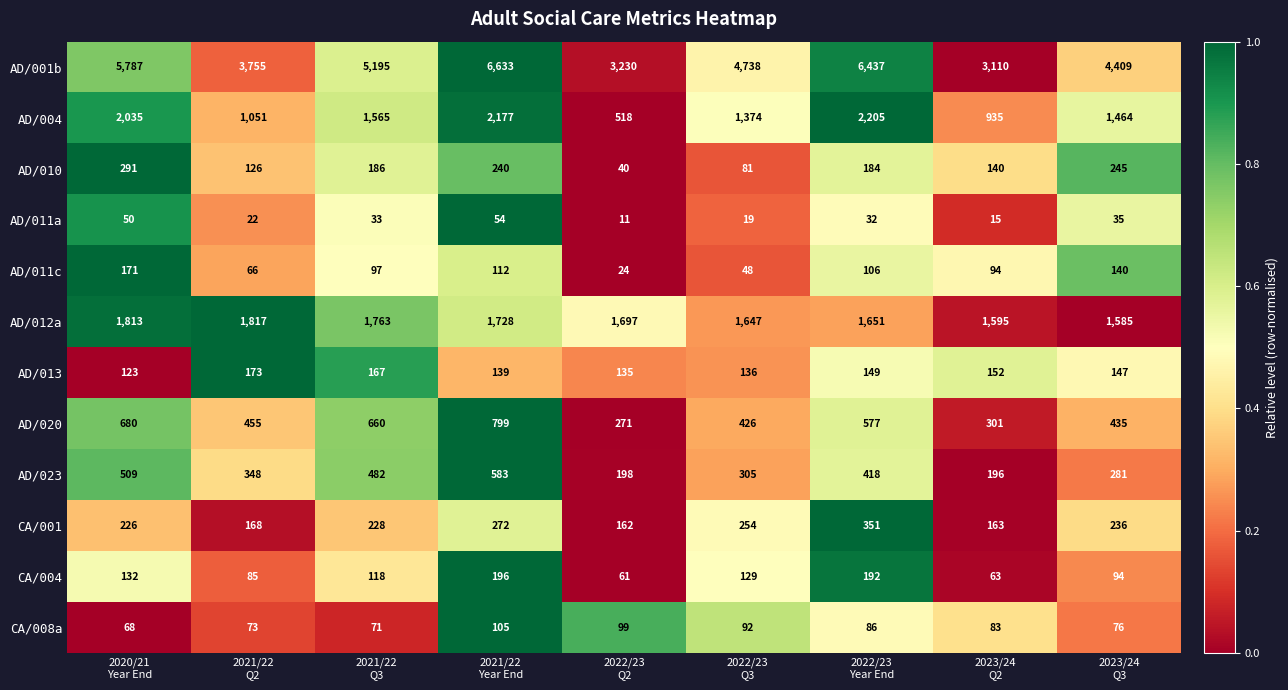

What is the maximum value shown in the chart?

6633